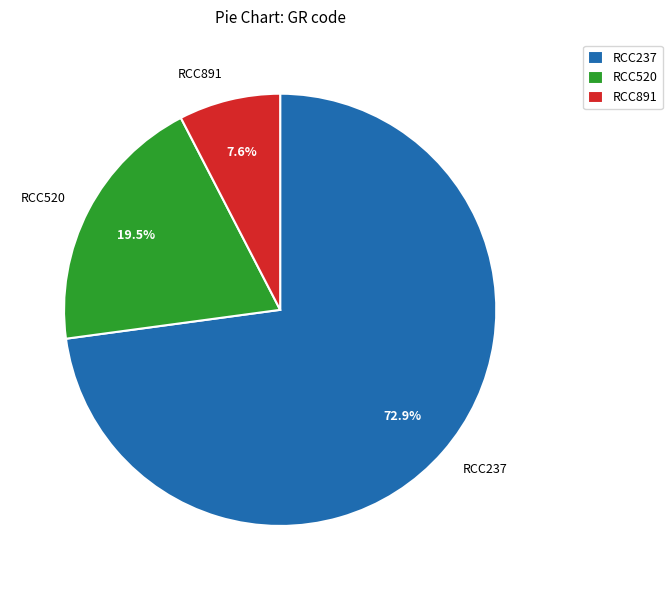

To the nearest percent, what percentage of the pie is RCC237?

73%